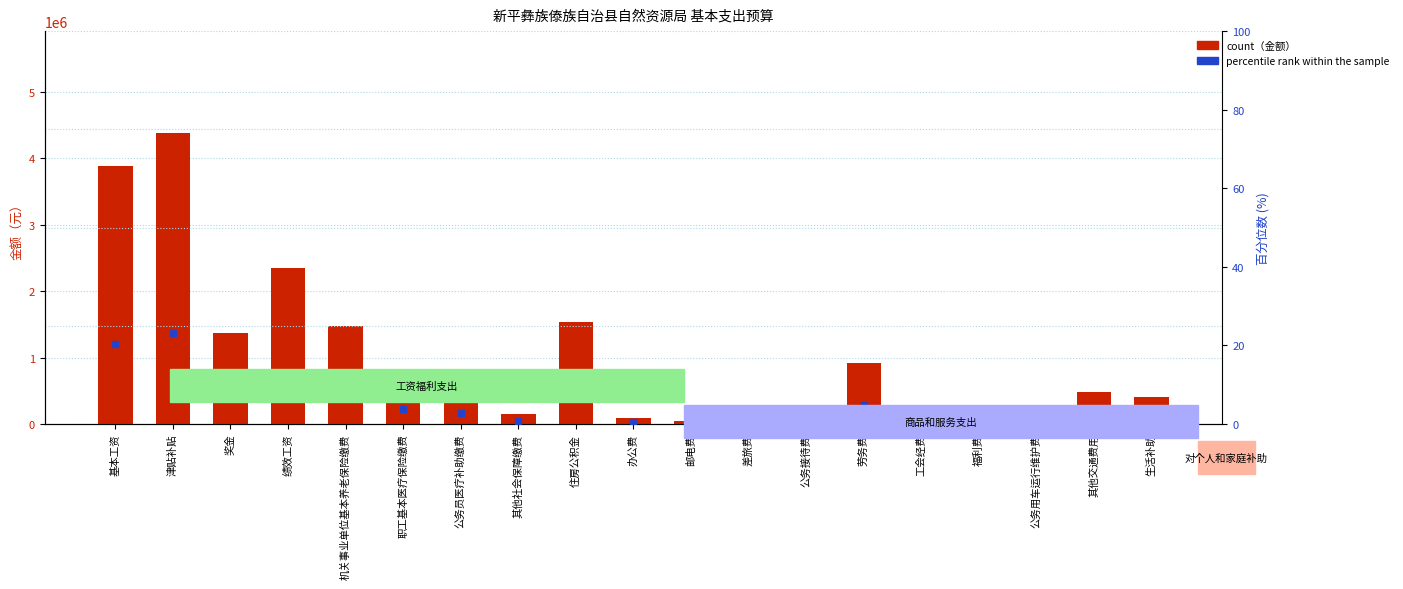

Which series reaches the minimum Y coordinate?

percentile rank within the sample